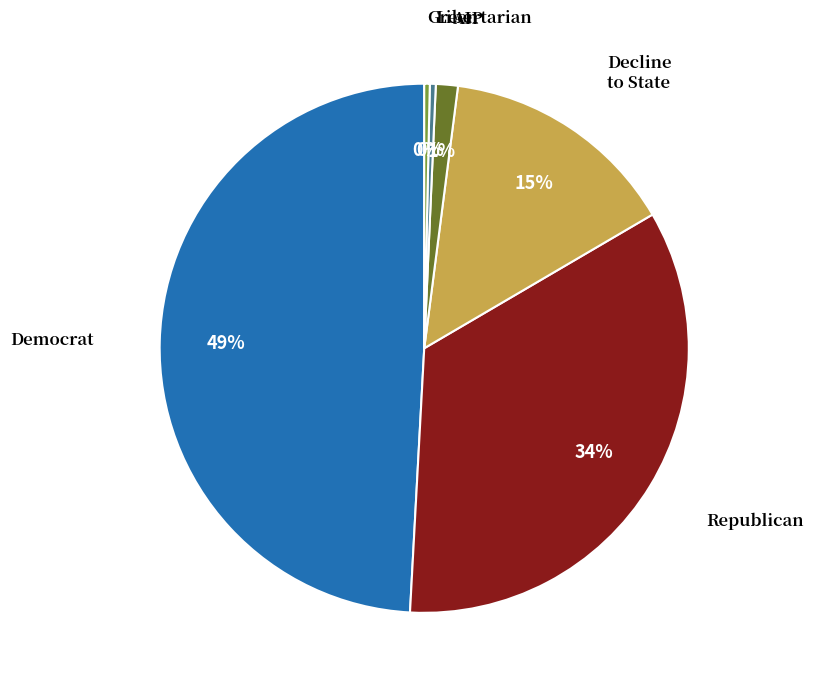

To the nearest percent, what is the difference between the largest and smallest slice percentages?

49%